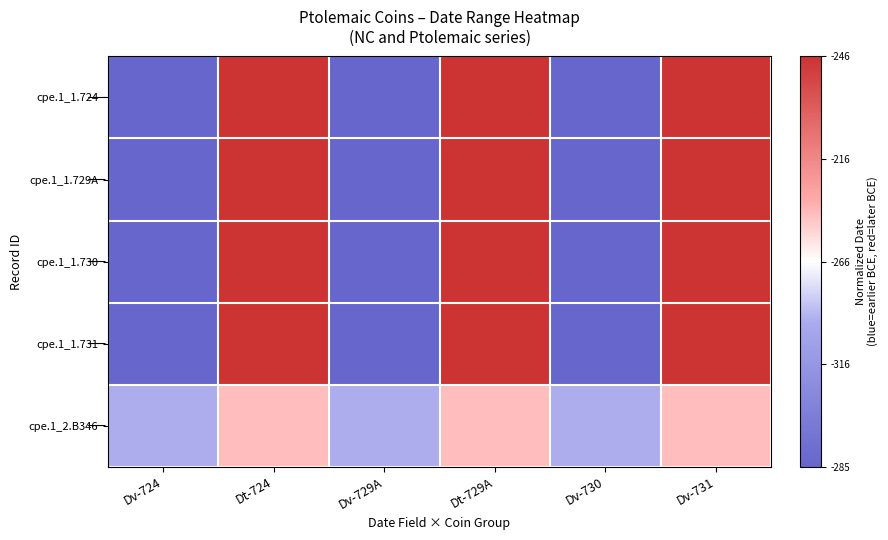

At which category is the sum across all series the highest?

Dt-724